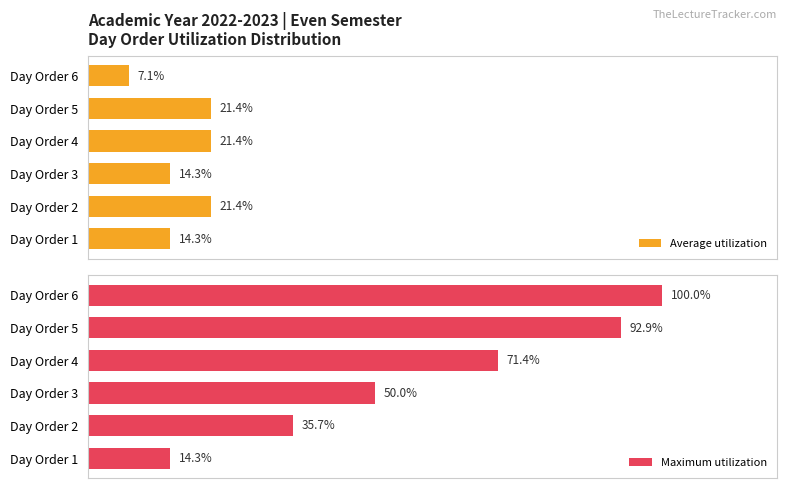

What is the minimum value for Maximum utilization?

14.3